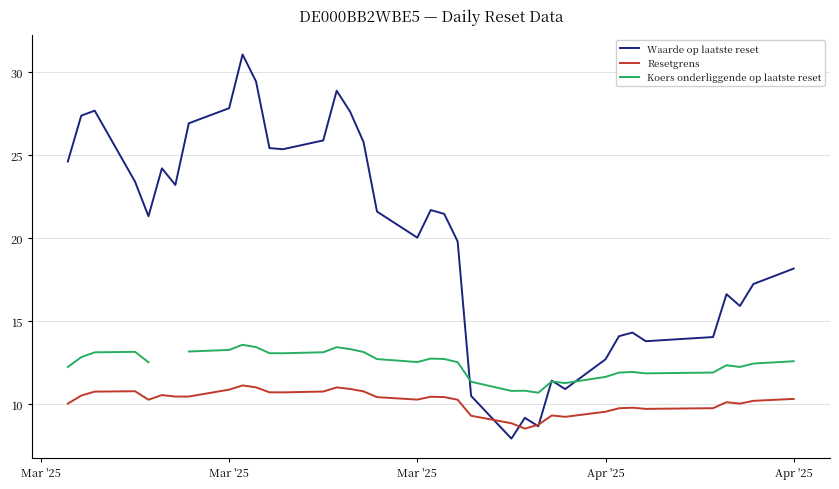

True or false: Resetgrens and Koers onderliggende op laatste reset intersect in this chart.

False